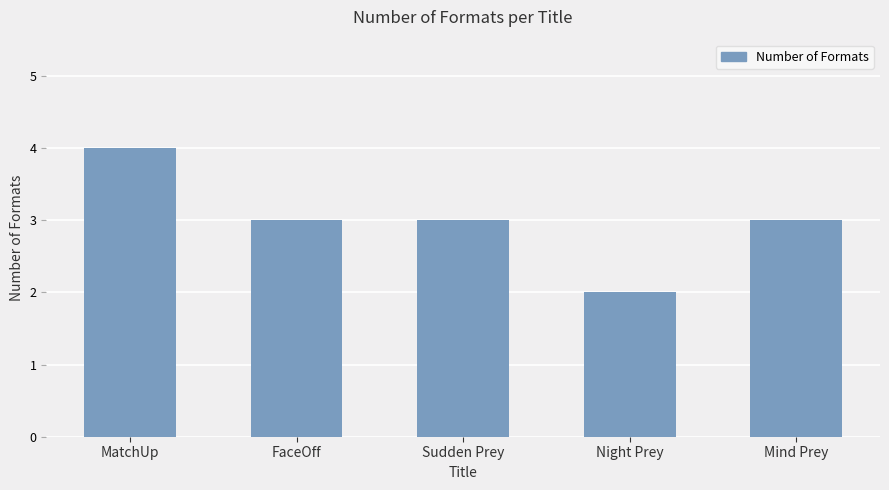

Approximately how many times larger is the value at Night Prey compared to FaceOff?

0.7